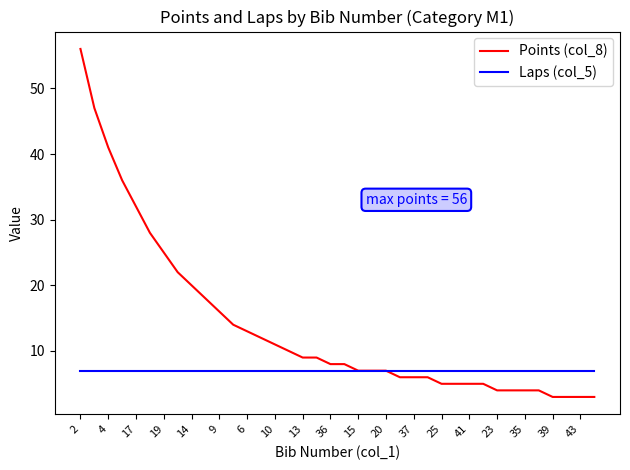

Which series has the widest spread of values?

Points (col_8)